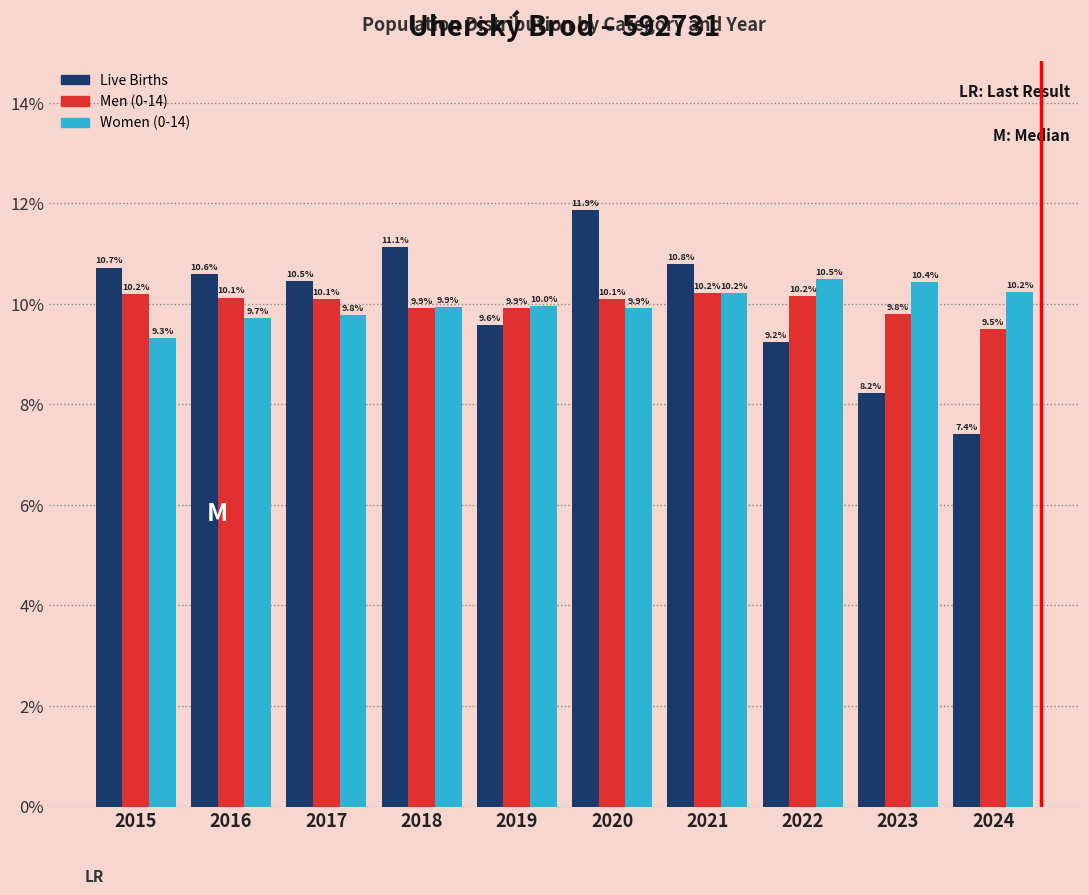

Reading left to right, transcribe all the data shown in this chart.

Live Births: 10.7	10.6	10.5	11.1	9.6	11.9	10.8	9.2	8.2	7.4
Men (0-14): 10.2	10.1	10.1	9.9	9.9	10.1	10.2	10.2	9.8	9.5
Women (0-14): 9.3	9.7	9.8	9.9	10.0	9.9	10.2	10.5	10.4	10.2